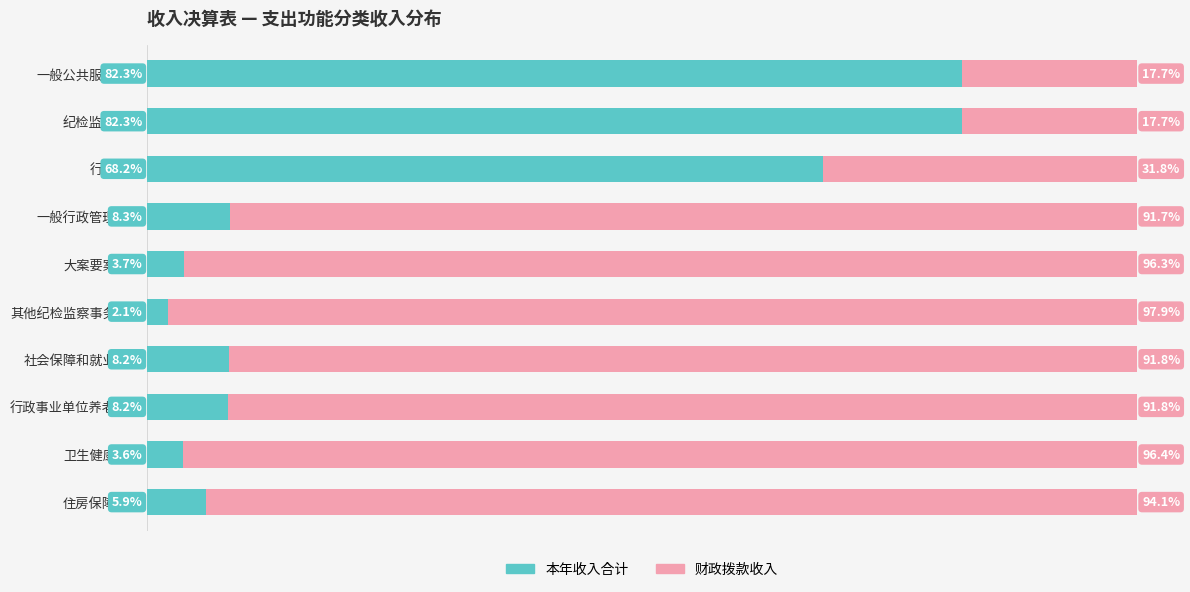

At which label does 本年收入合计 reach its minimum?

其他纪检监察事务支出